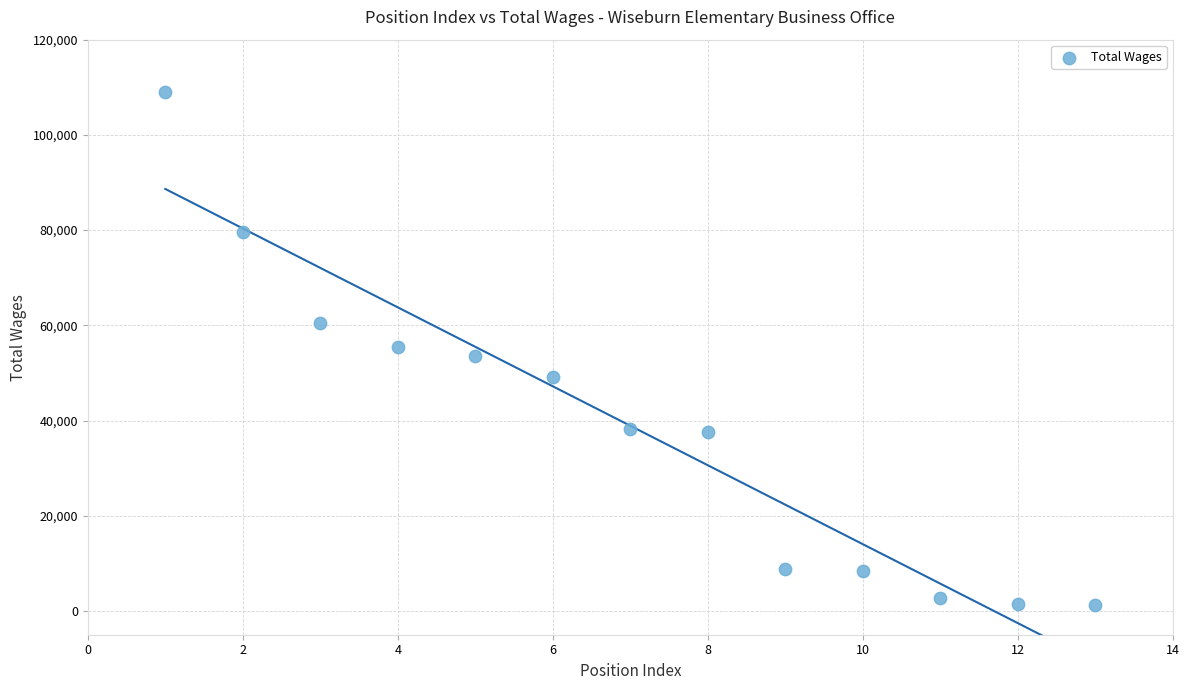

What is the range of Y values (max minus min)?

107784.0